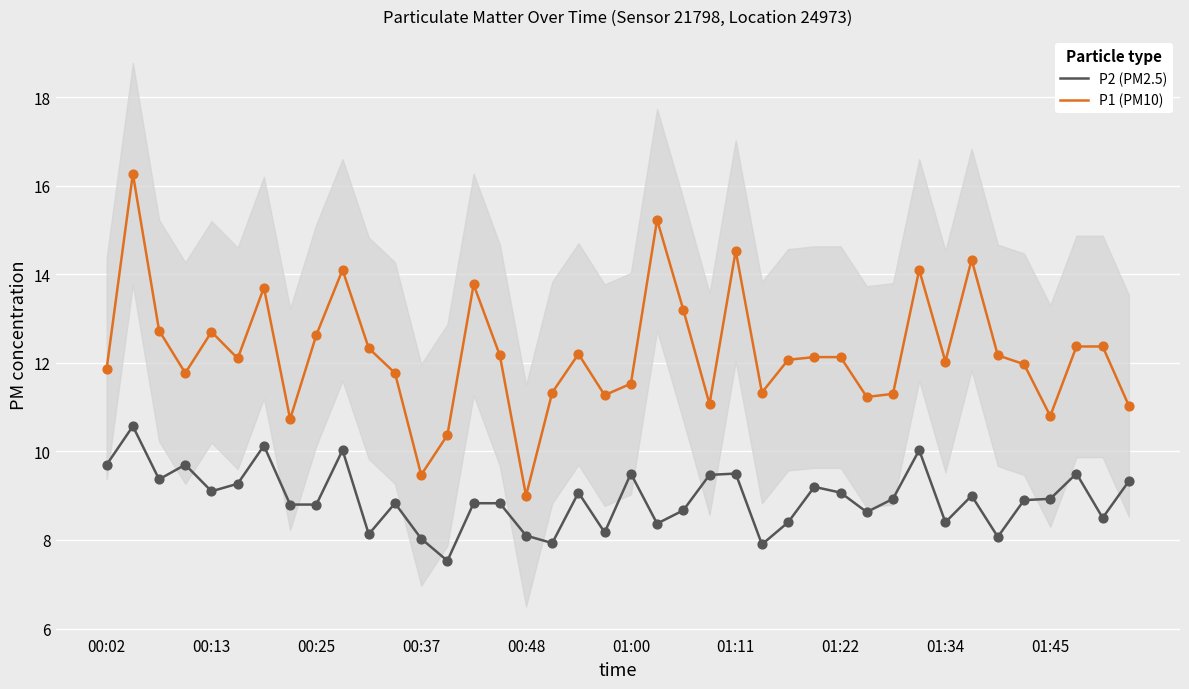

At how many categories does at least one series exceed 9?

39